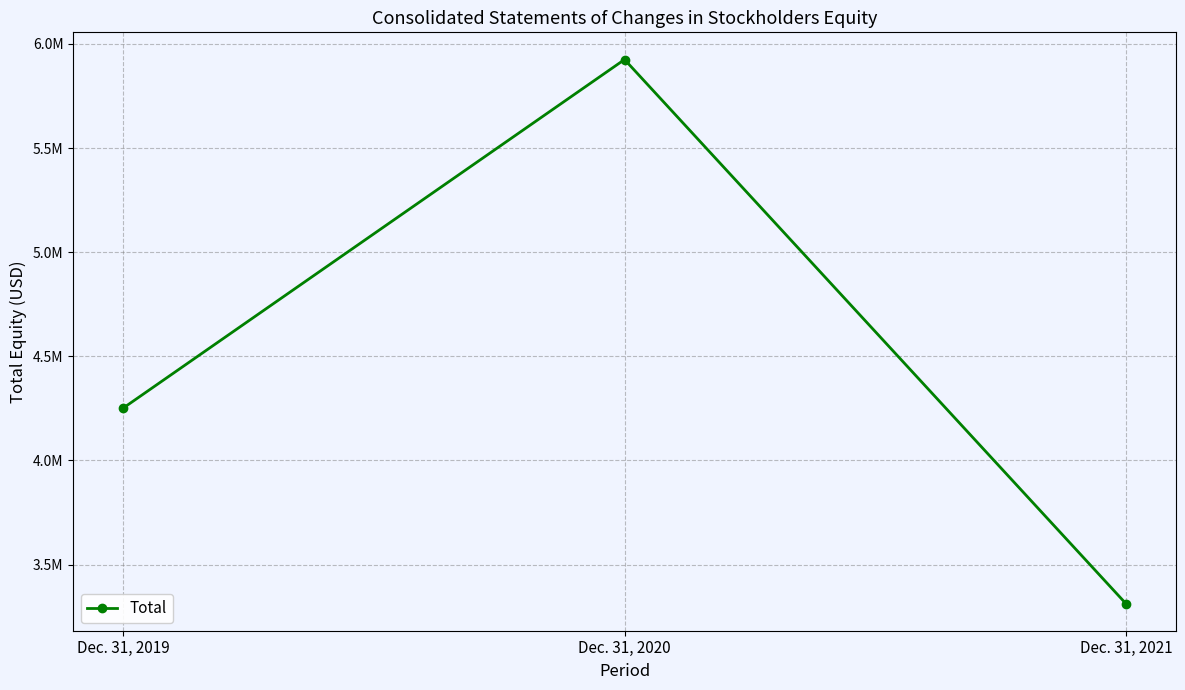

Reading right to left, list all the values displayed in this chart.

Dec. 31, 2021=3312636	Dec. 31, 2020=5924834	Dec. 31, 2019=4251286